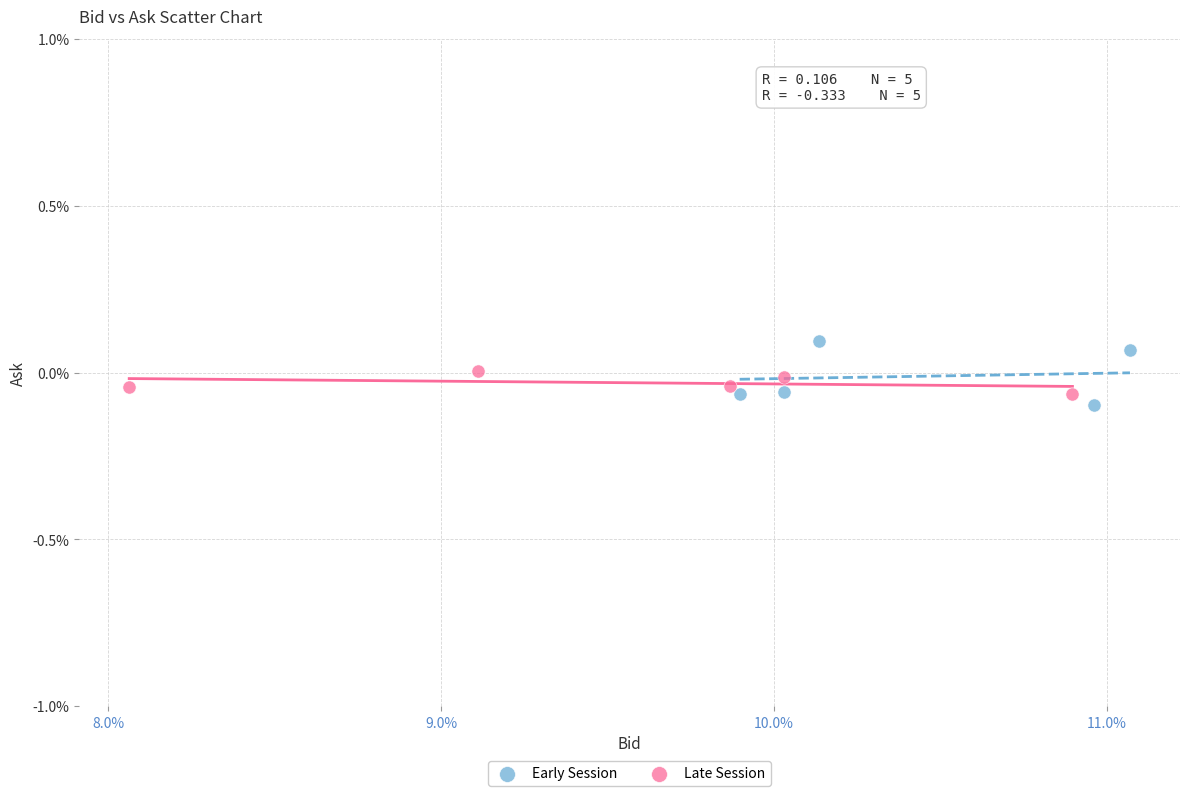

What are all the series names shown in the legend?

Early Session, Late Session